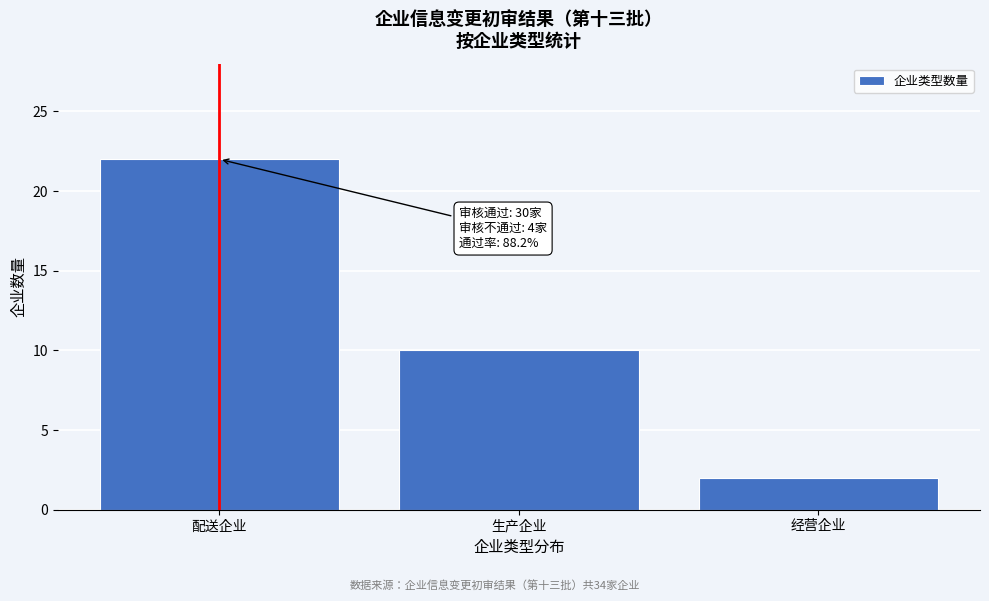

Reading left to right, extract all data points from this chart.

22	10	2